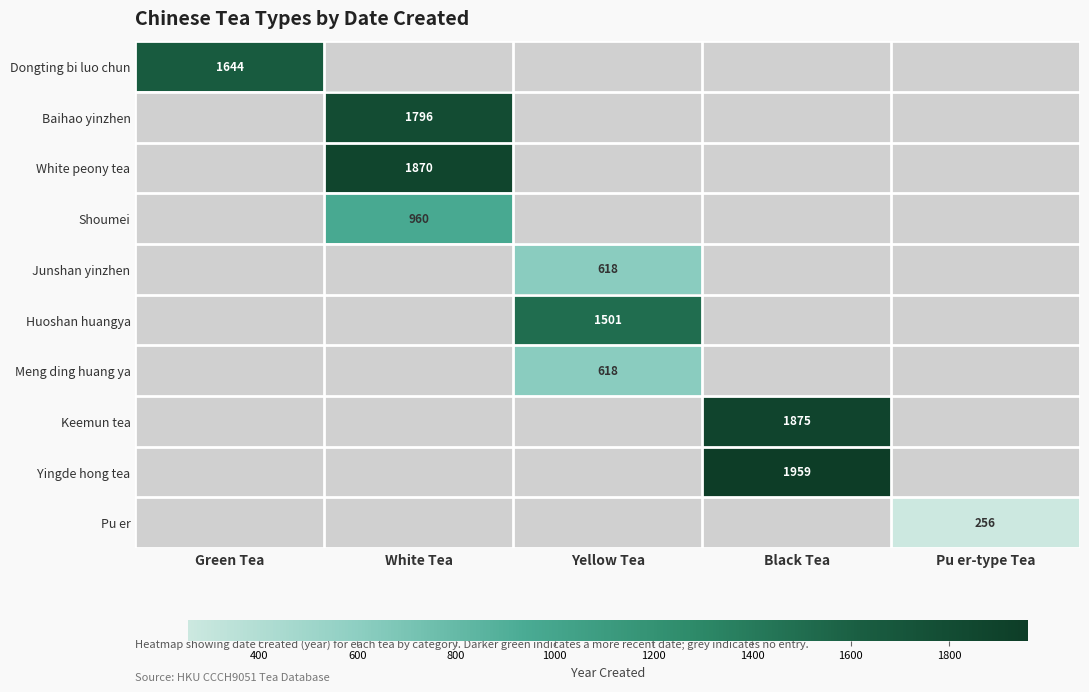

How many series are shown in this chart?

10